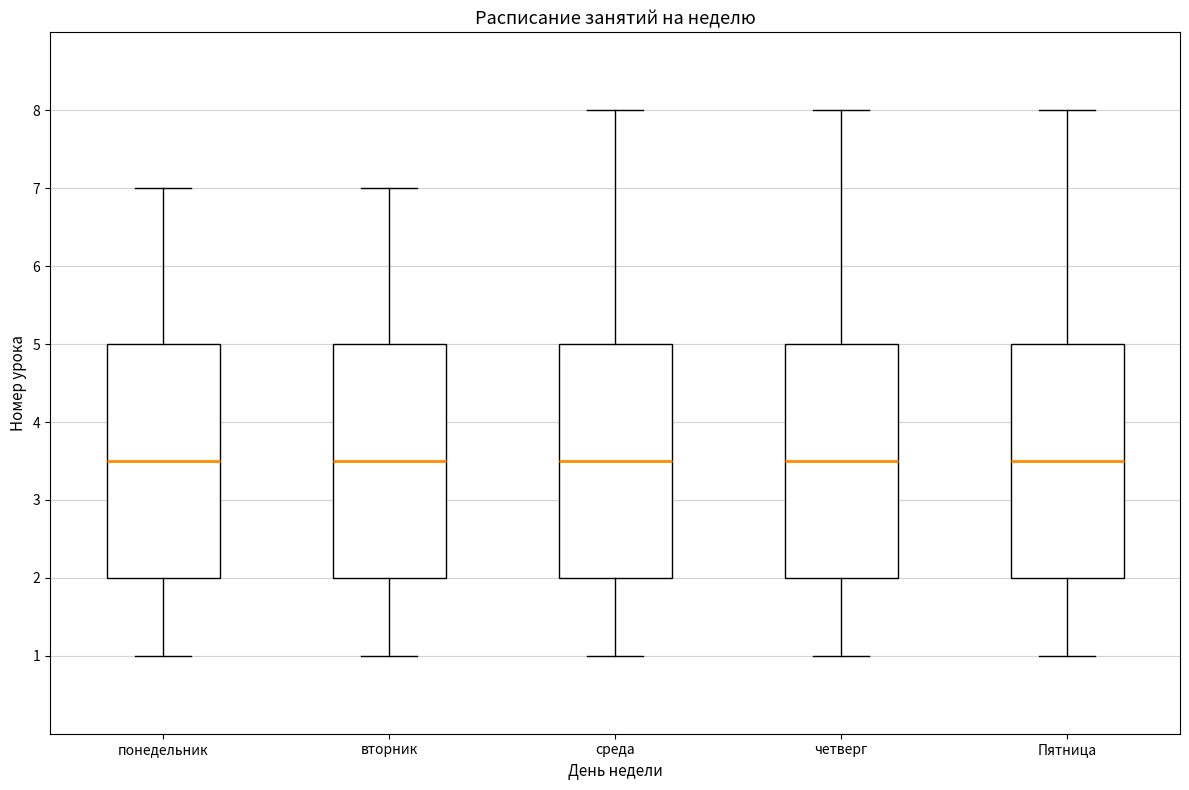

Reading left to right, transcribe this box plot: for each box, give where its median line is, the range the box spans, and where its two whiskers end, as read against the y-axis. The values are not printed on the chart, so give them approximately, as read against the axis.

понедельник: median 3.5, box 2.0 to 5.0, whiskers 1.0 to 7.0
вторник: median 3.5, box 2.0 to 5.0, whiskers 1.0 to 7.0
среда: median 3.5, box 2.0 to 5.0, whiskers 1.0 to 8.0
четверг: median 3.5, box 2.0 to 5.0, whiskers 1.0 to 8.0
Пятница: median 3.5, box 2.0 to 5.0, whiskers 1.0 to 8.0